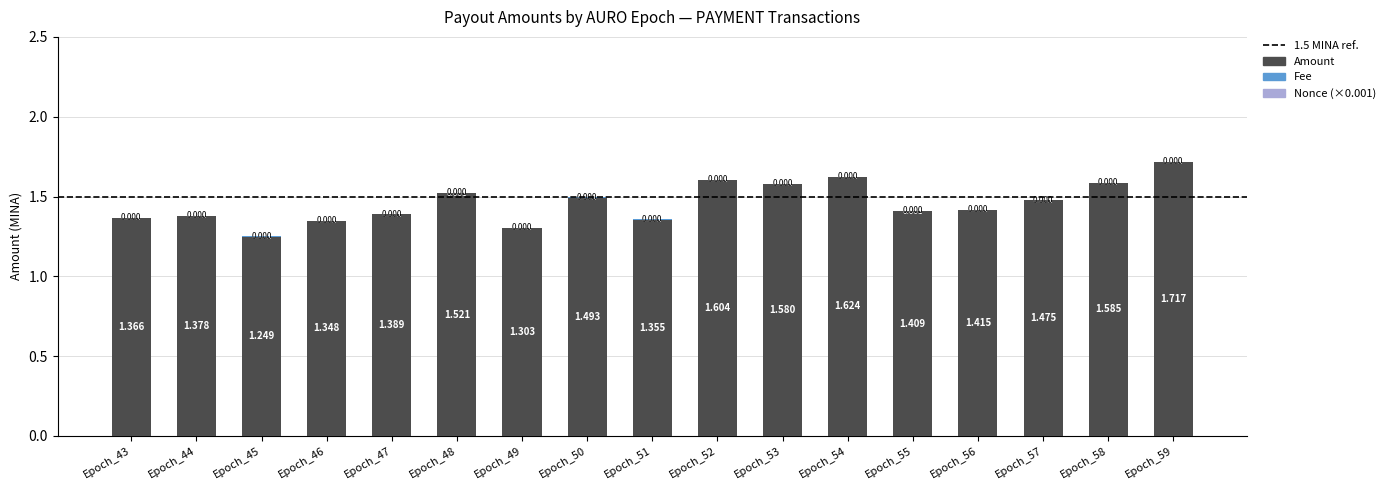

Count the number of categories in the chart.

17